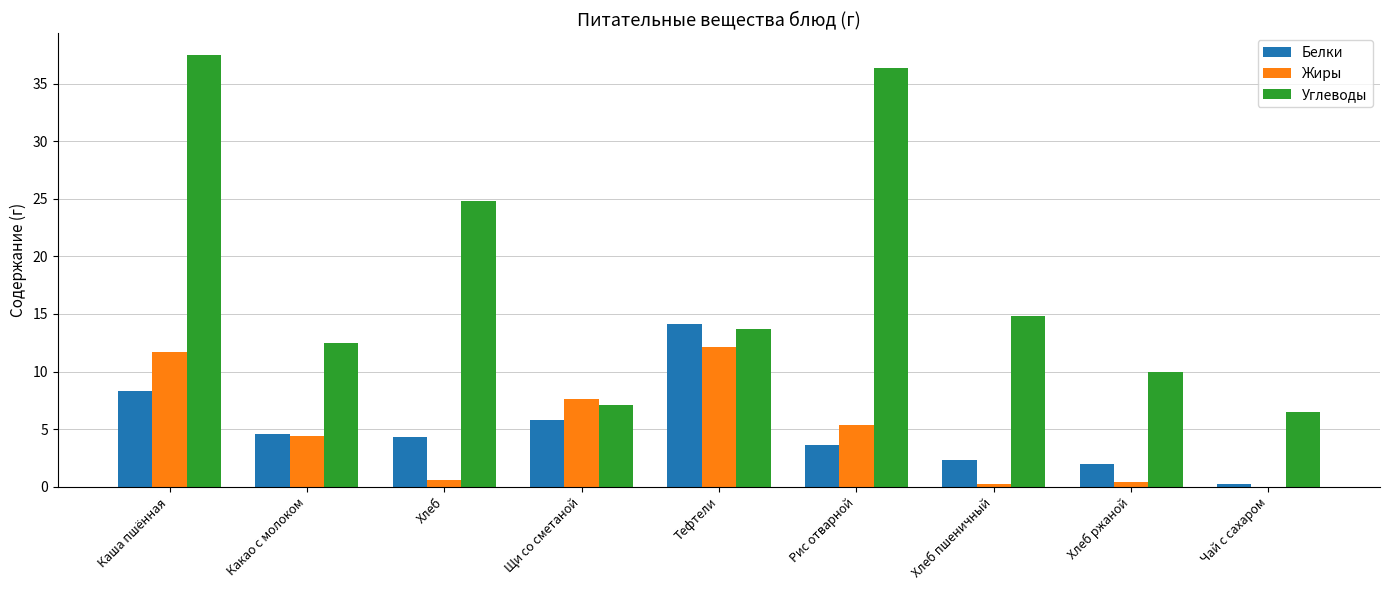

What is the total value across all series at Рис отварной?

45.4